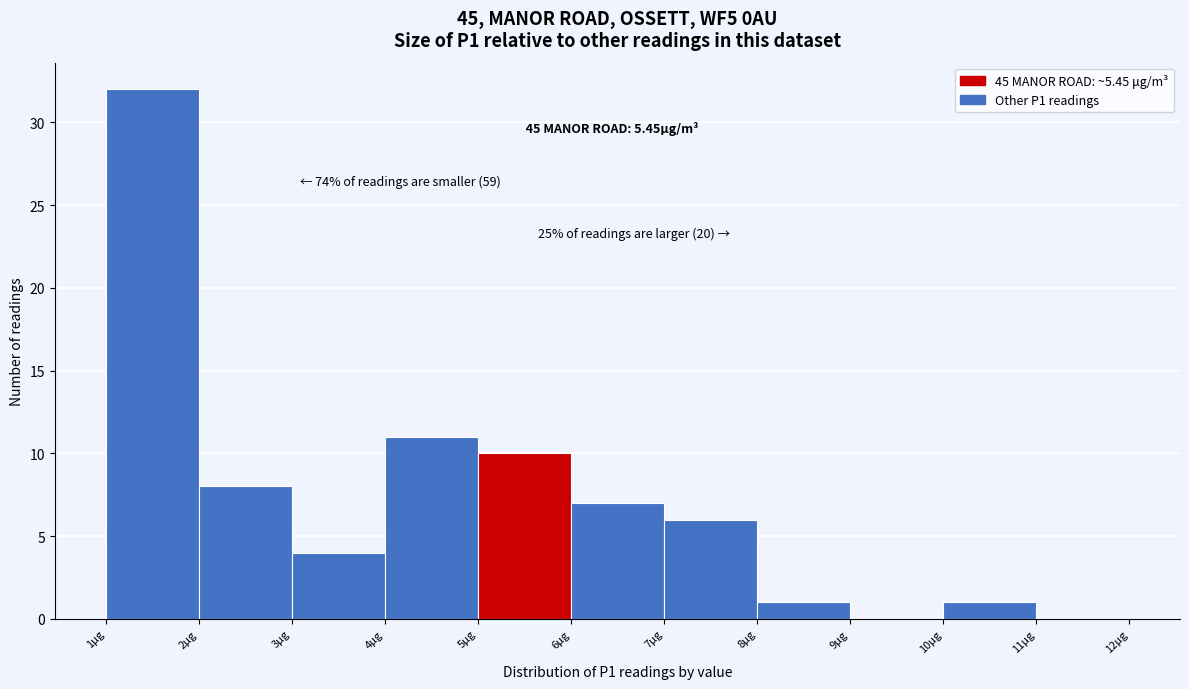

Which range on the x-axis has the tallest bar?

1 to 2